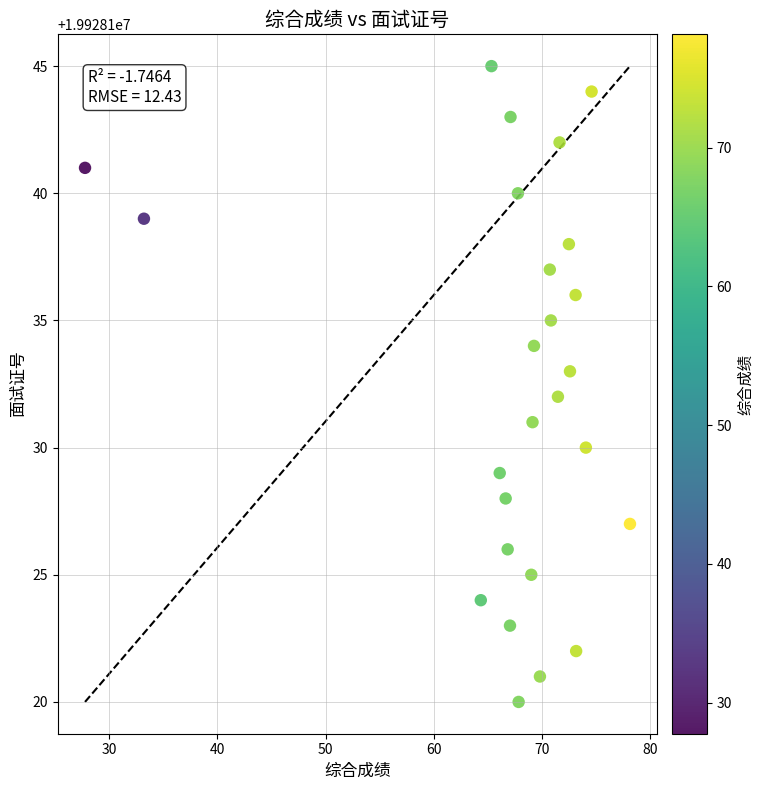

What is the range of Y values (max minus min)?

25